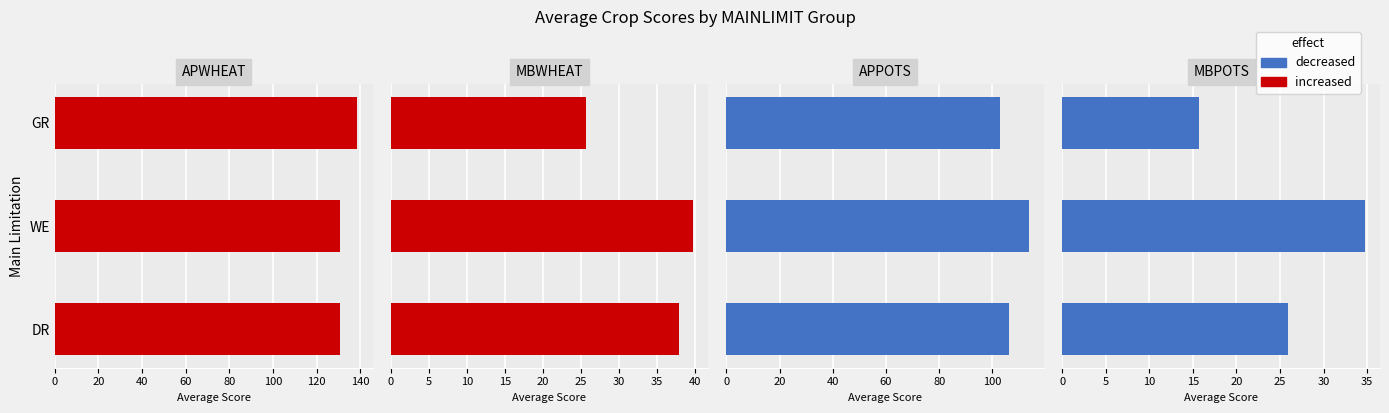

The value of increased at WE is 67.5. True or false?

False